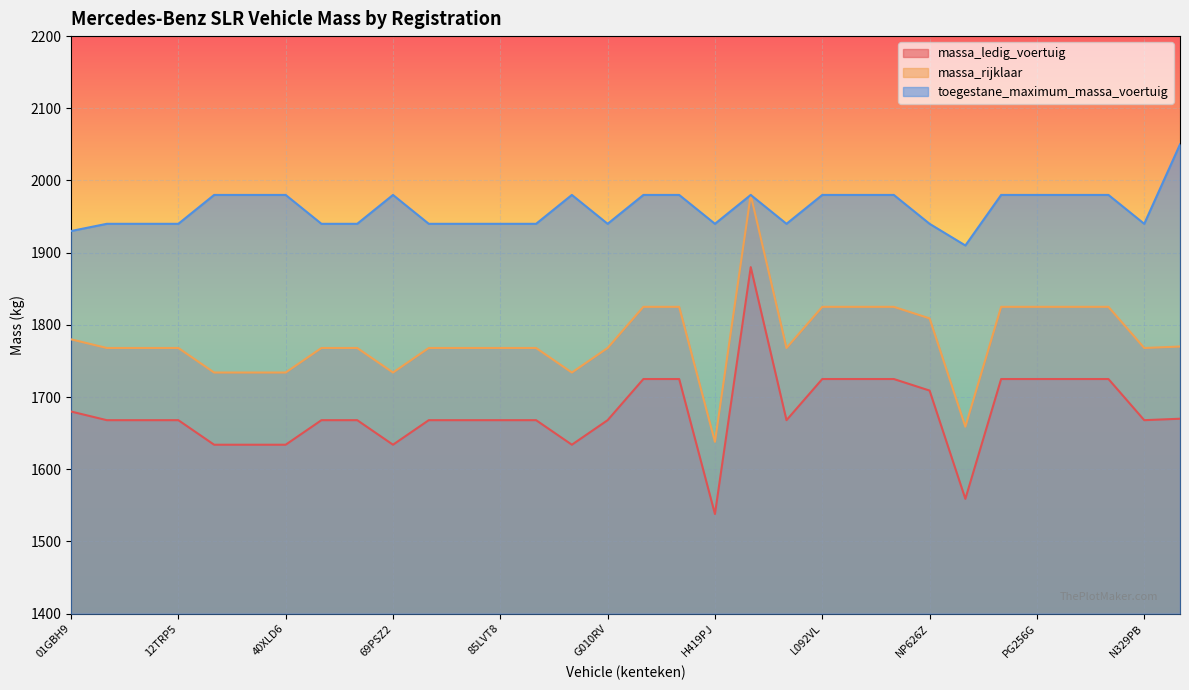

At which category does the chart reach its minimum across all series?

H419PJ